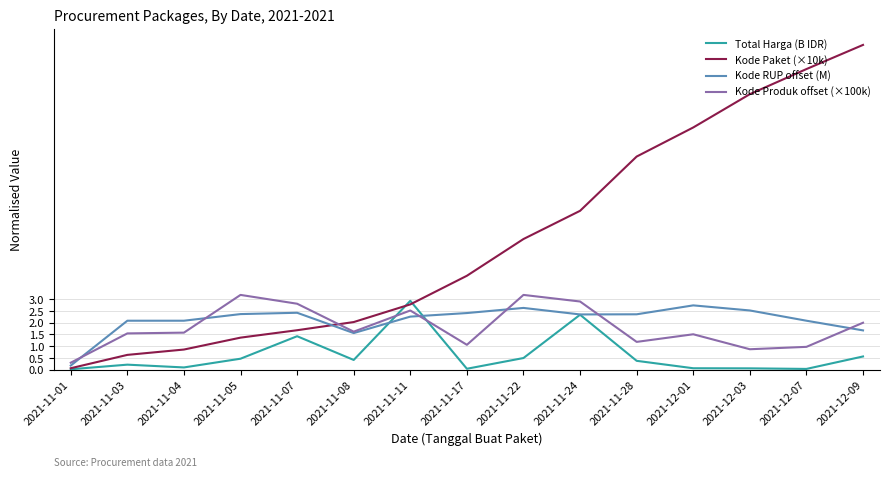

Where is Kode Paket (×10k) nearest to the value 6?

2021-11-22